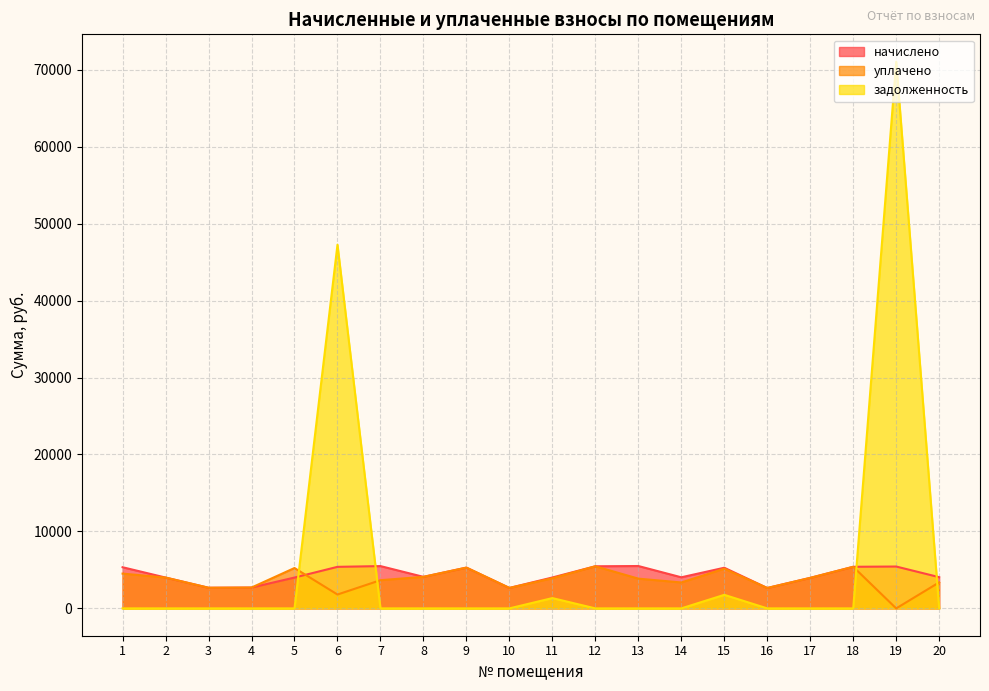

List the labels in order of уплачено value, smallest first.

19, 6, 16, 10, 3, 4, 14, 20, 7, 13, 11, 17, 2, 8, 1, 15, 5, 9, 18, 12